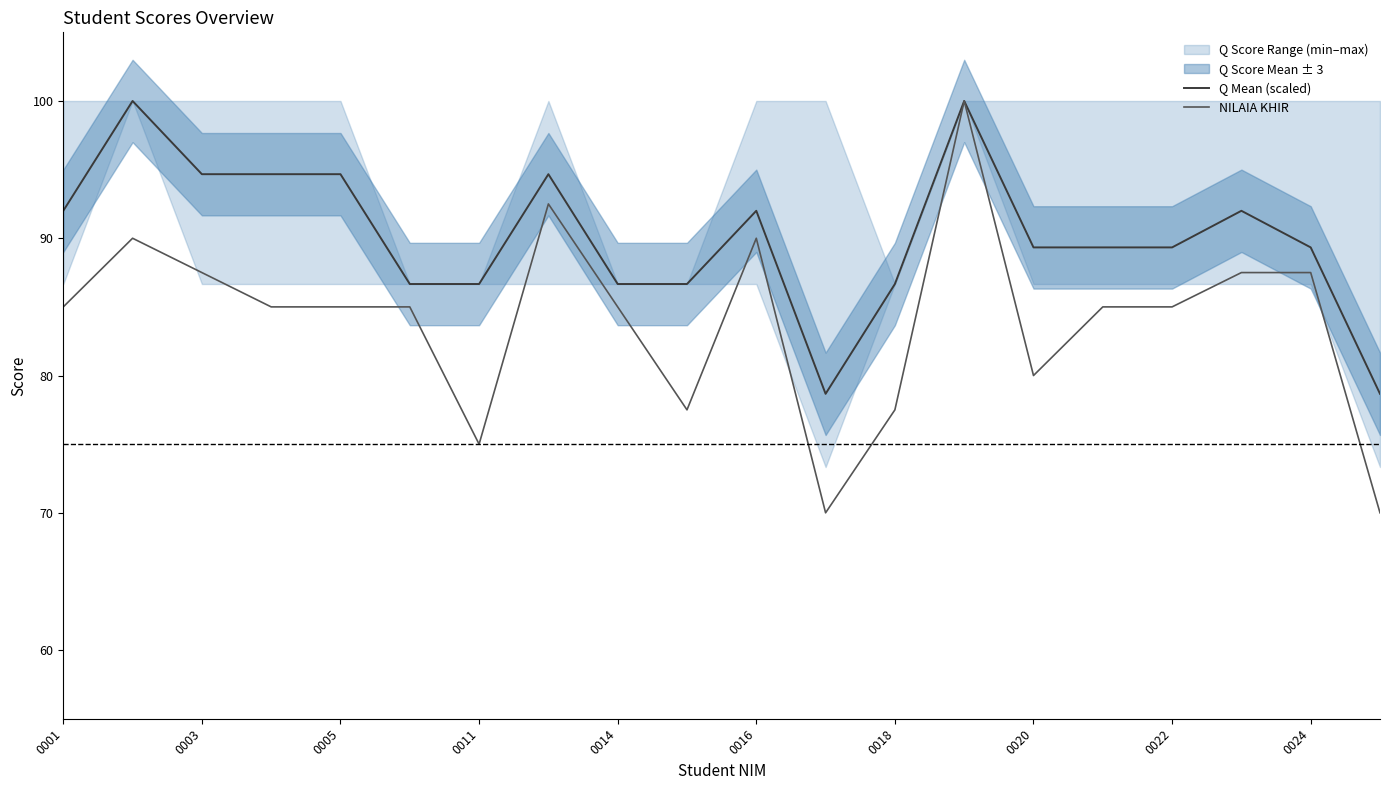

Which series has the widest spread of values?

NILAIA KHIR